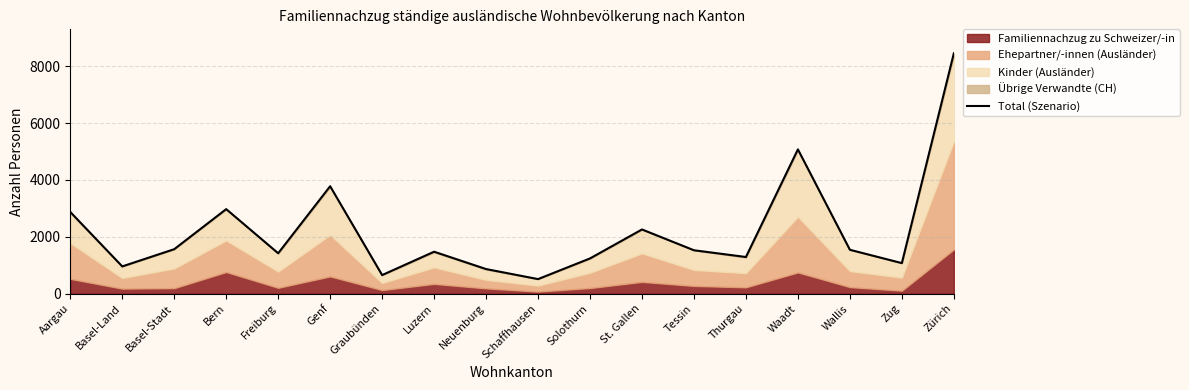

Where is the first local minimum?

Basel-Land